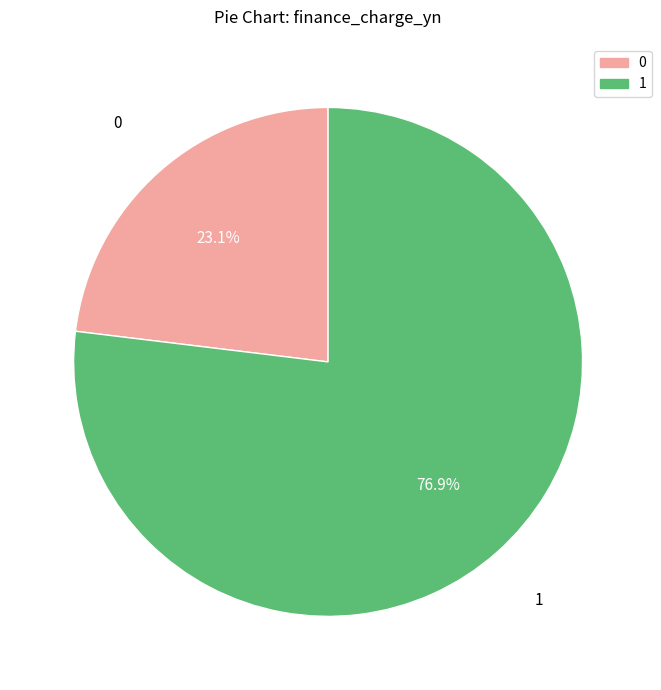

Is there a majority slice in this chart?

Yes